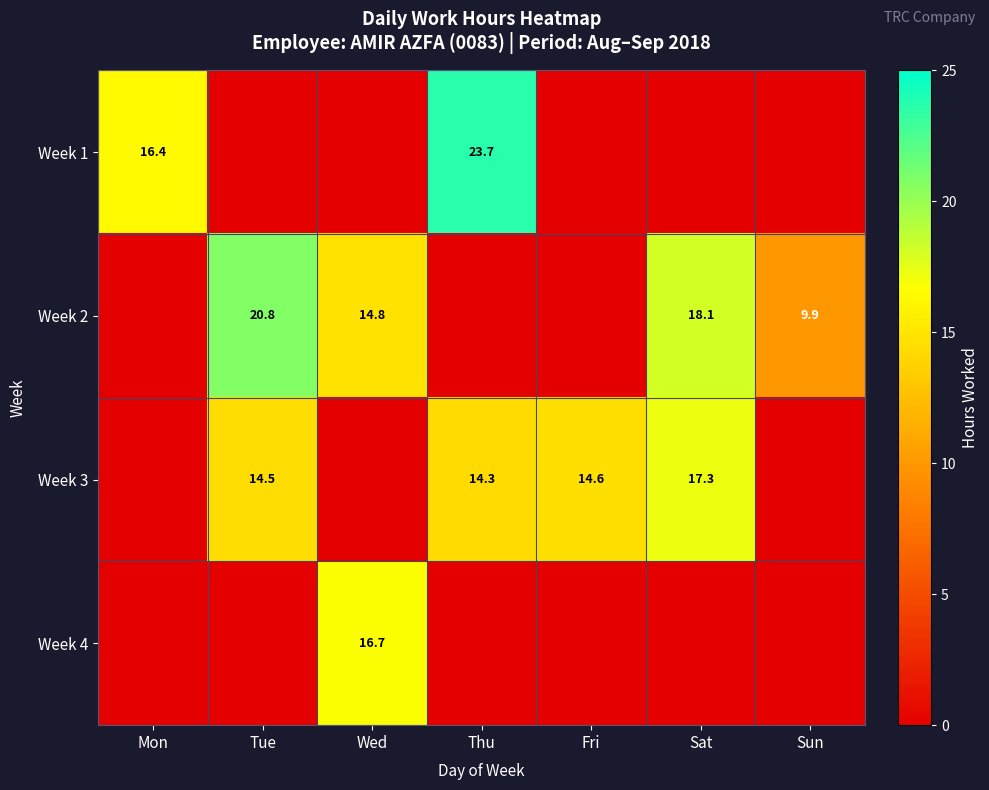

True or false: Week 3 has a value of 3.3 at Tue.

False